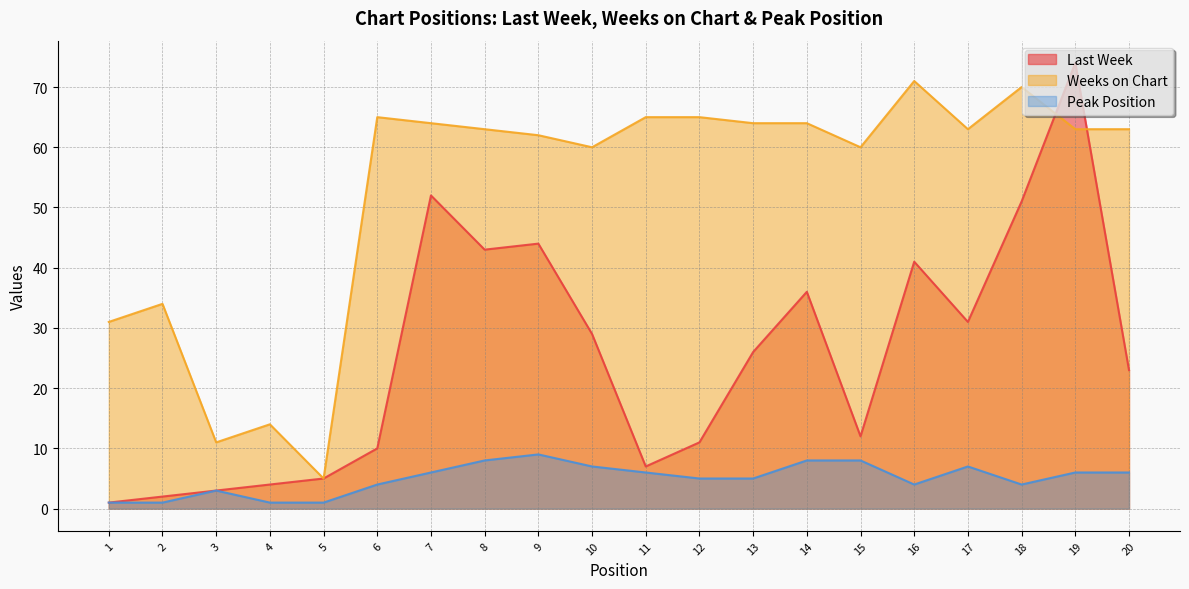

At which label does Weeks on Chart first exceed 63?

6